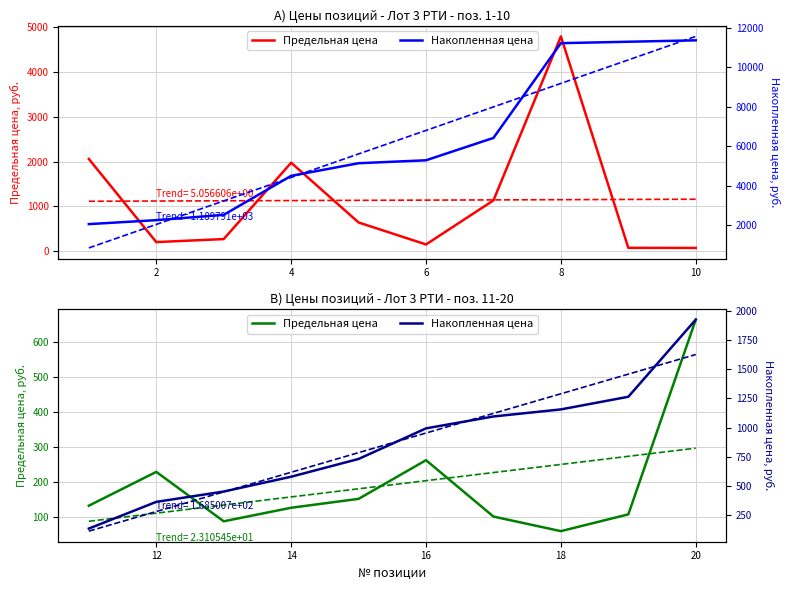

The value of Предельная цена at 8 is 49.9. True or false?

False